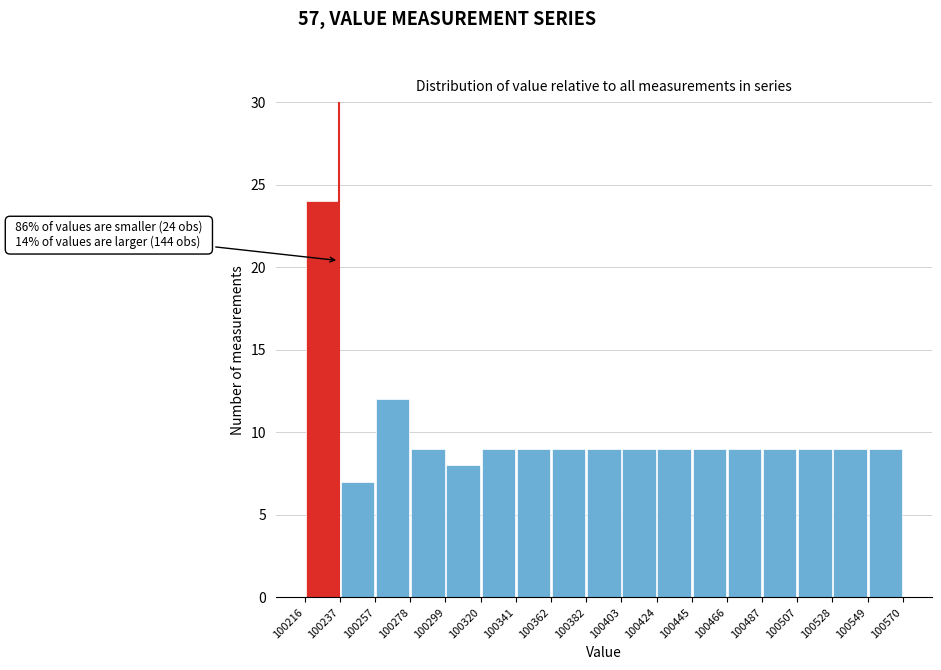

Which range on the x-axis has the tallest bar?

100216 to 100237